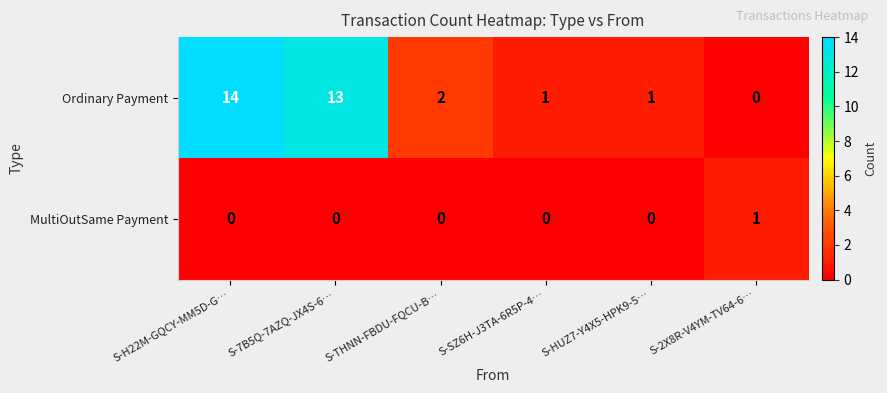

What is the sum of all Ordinary Payment values?

31